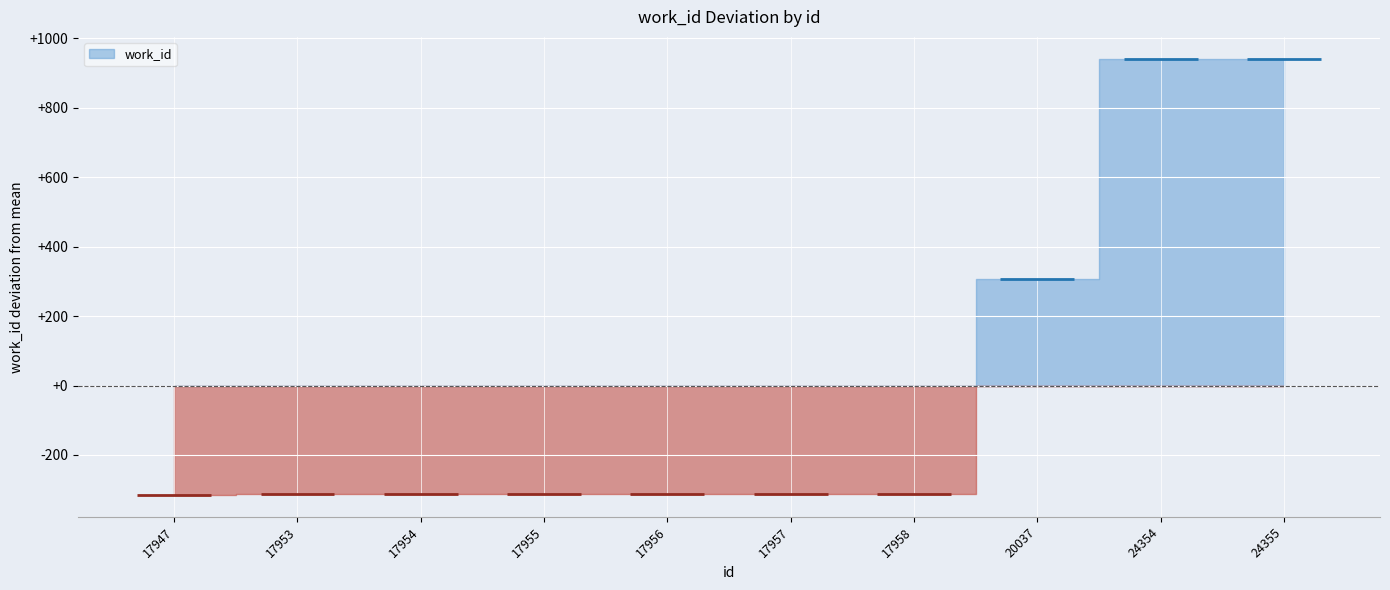

At which label does the data first exceed 6746?

20037